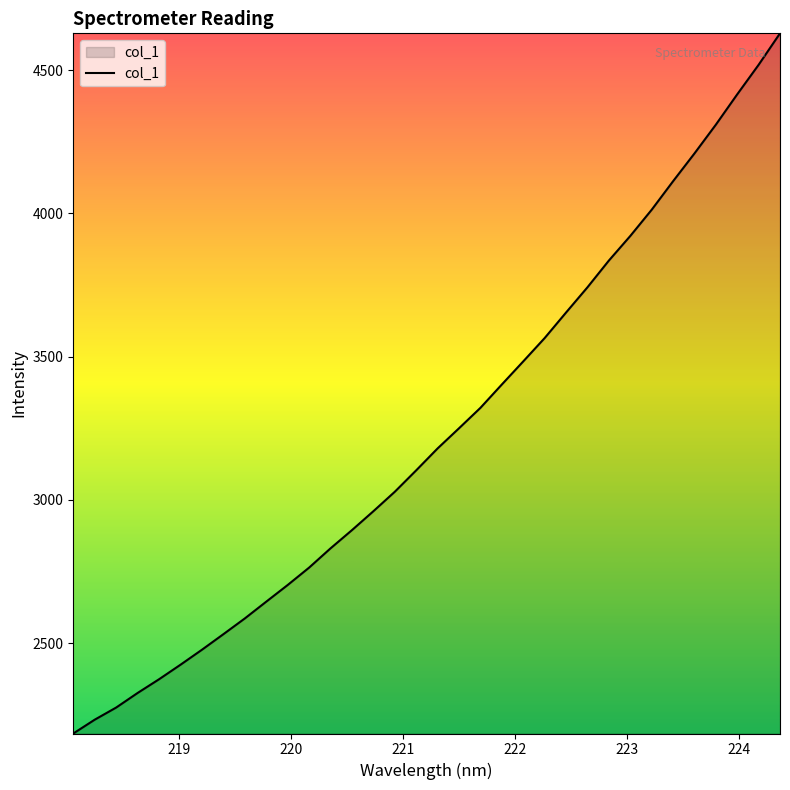

What is the minimum value shown in the chart?

2184.5